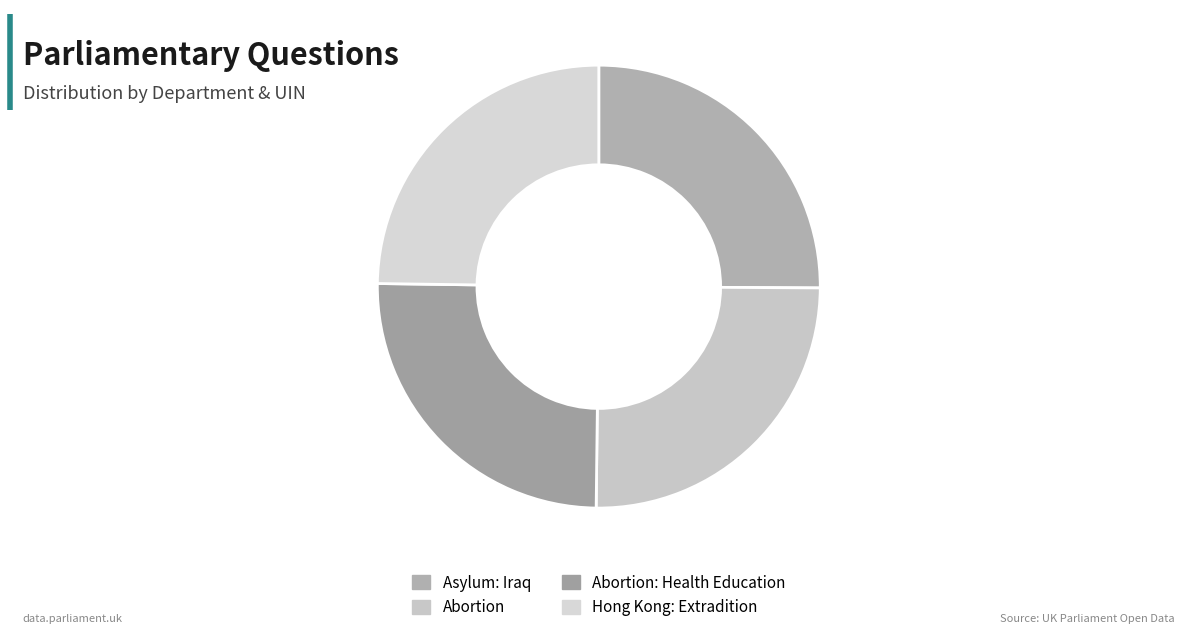

How many slices are in this pie chart?

4